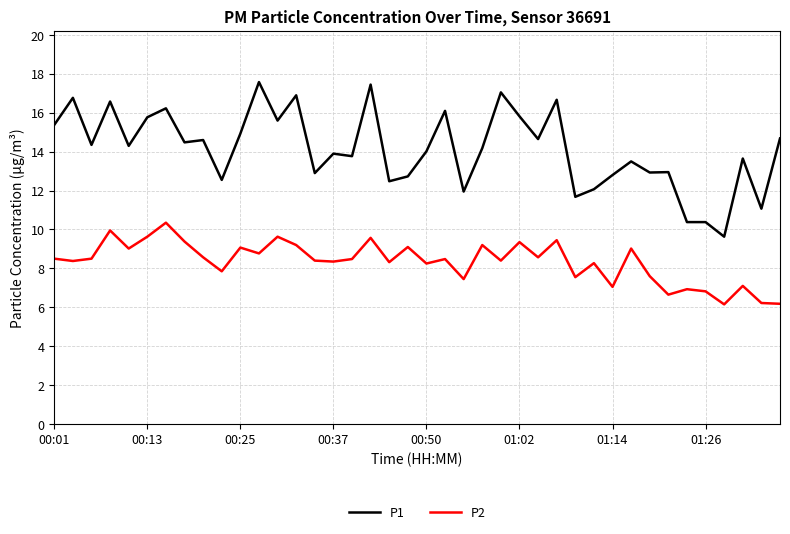

True or false: P2 and P1 cross at least once.

False